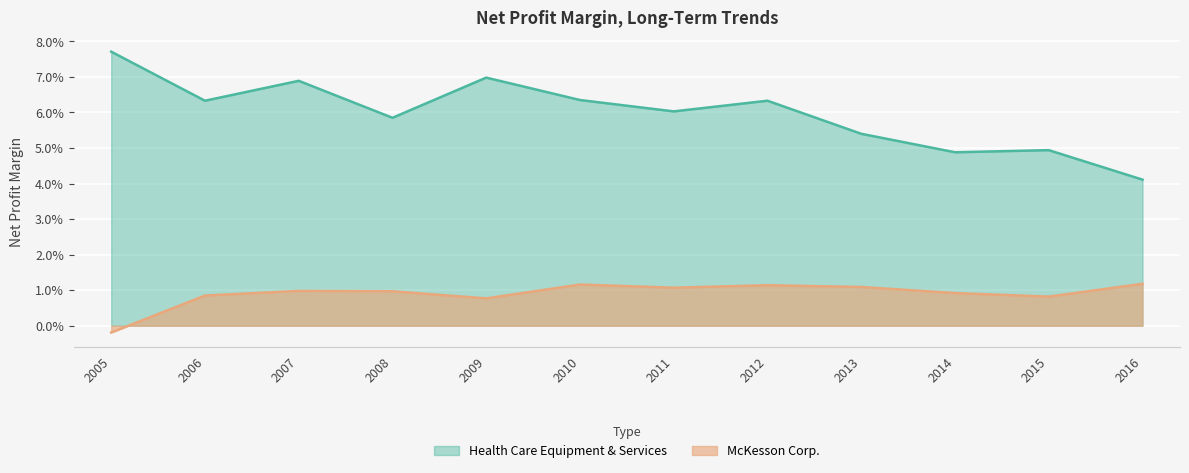

True or false: Health Care Equipment & Services and McKesson Corp. cross at least once.

False